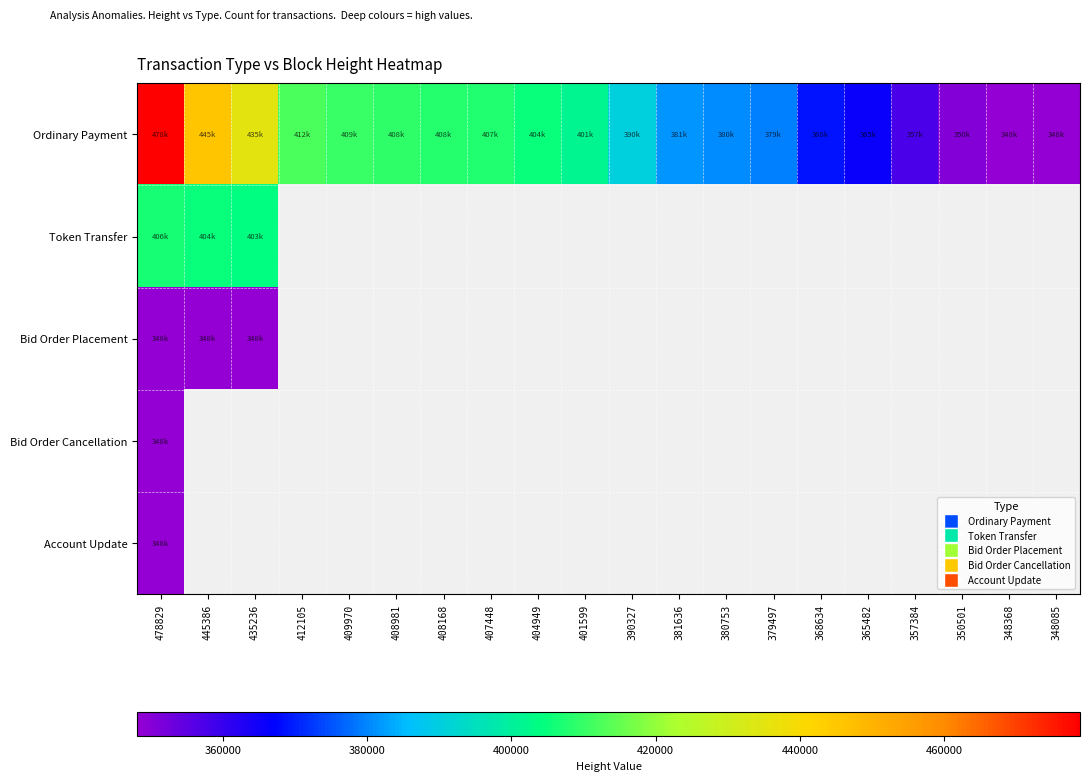

List the series in order of their peak value, lowest first.

Account Update, Bid Order Cancellation, Bid Order Placement, Token Transfer, Ordinary Payment